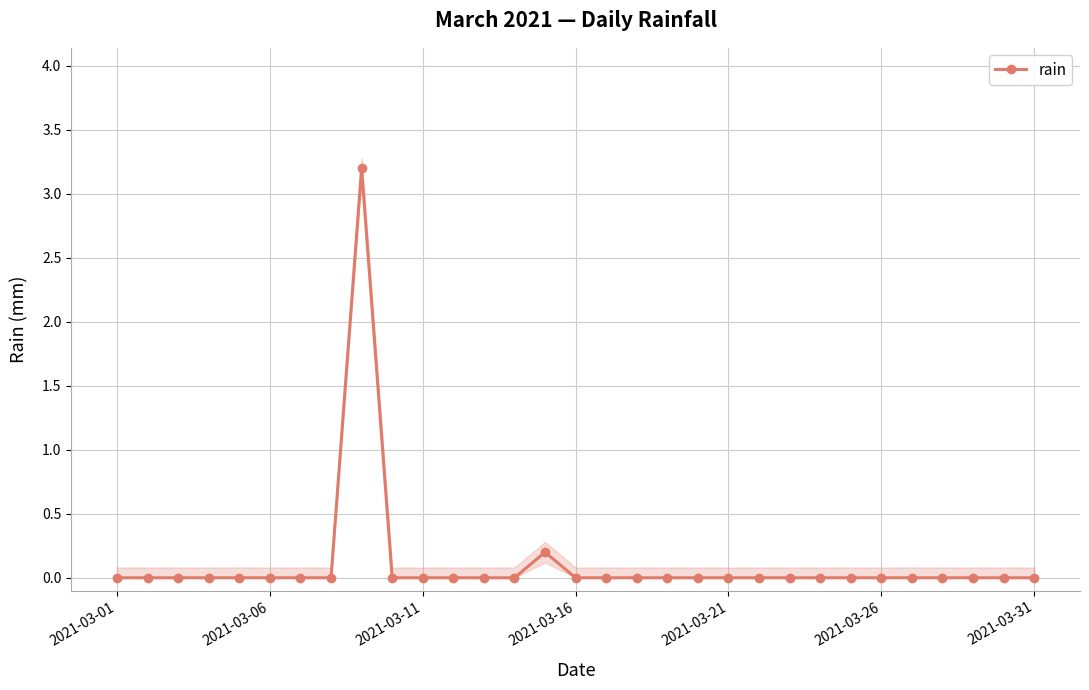

Between 28 and 11, which is larger?

28